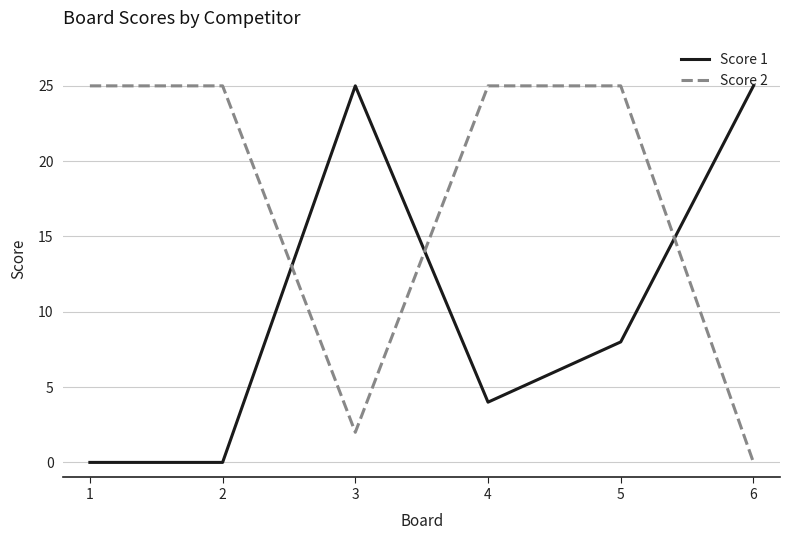

Where does the Score 1 series first go above 8?

3